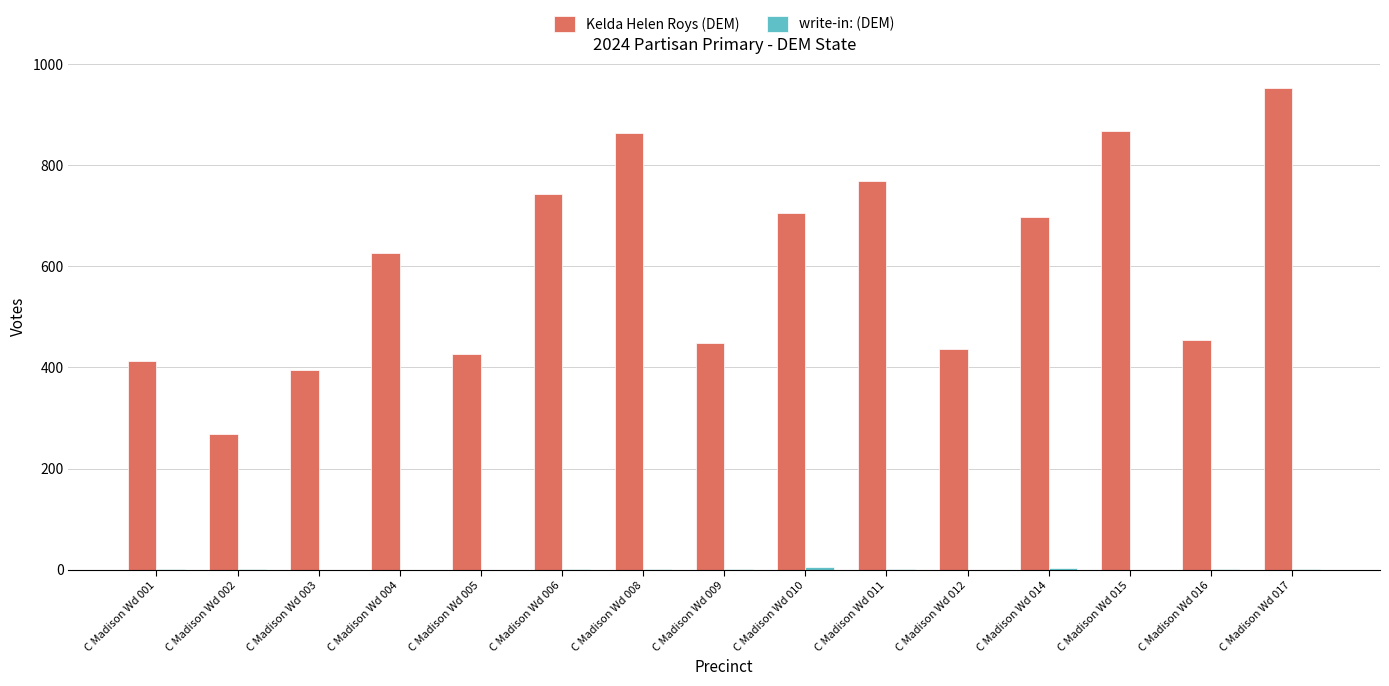

Which series changed the most between C Madison Wd 001 and C Madison Wd 010?

Kelda Helen Roys (DEM)